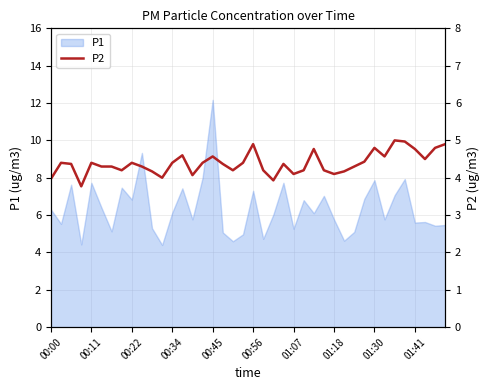

At which label does P1 reach its peak?

00:45